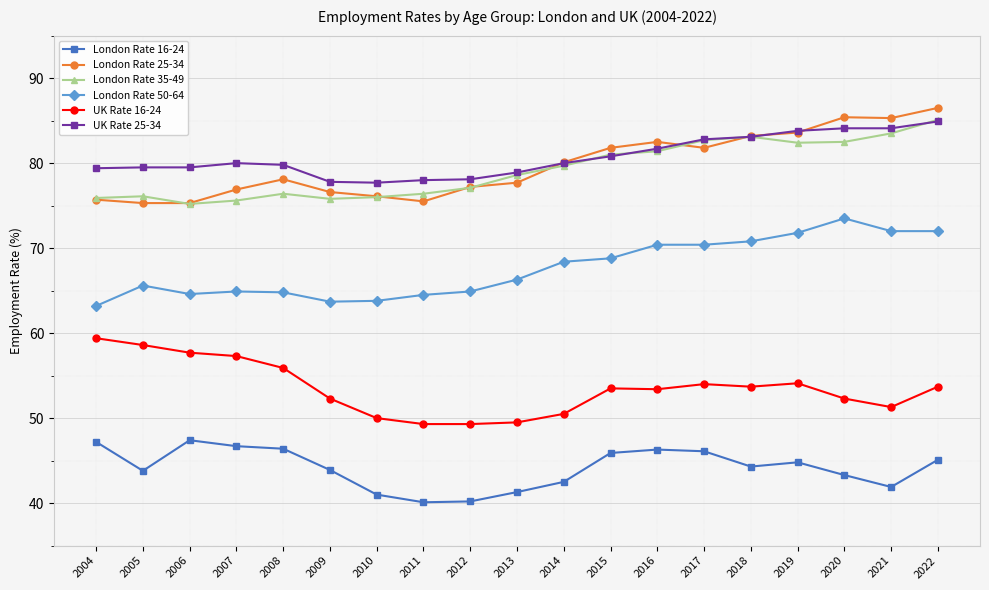

Is it true that London Rate 25-34 equals 35.2 at 2007?

False